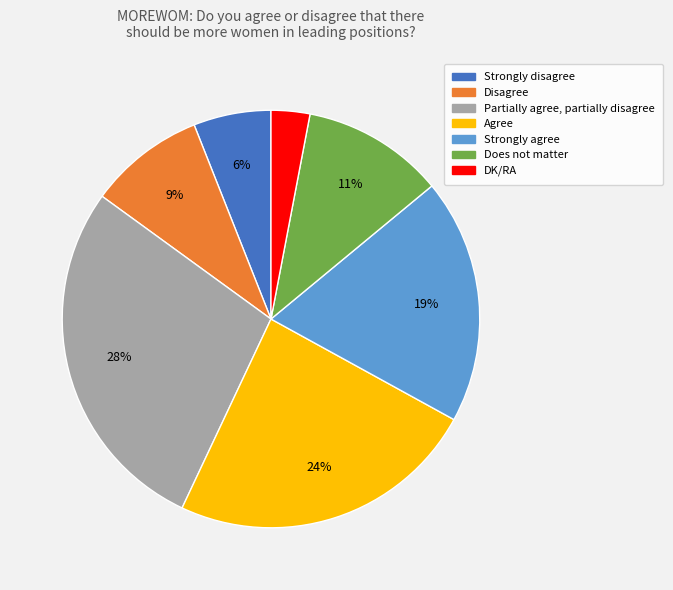

To the nearest percent, what portion does Partially agree, partially disagree represent?

28%